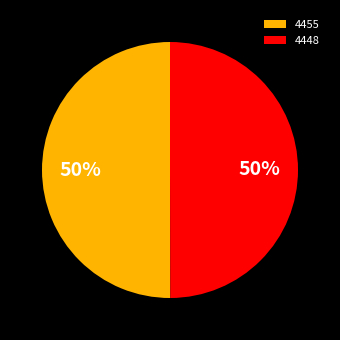

Combined, do 4448 and 4455 account for over 50%?

Yes